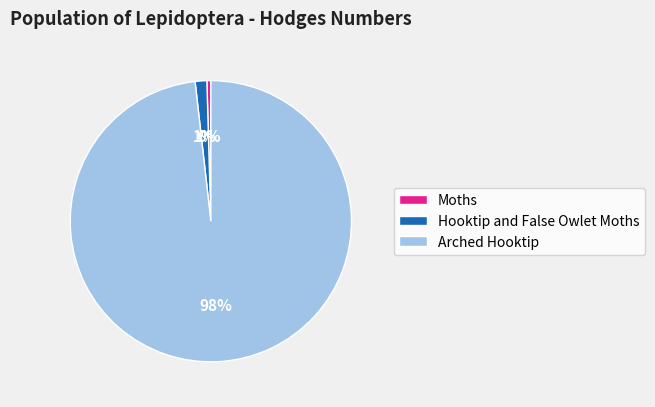

Is it true that Moths is 0% of the pie?

True